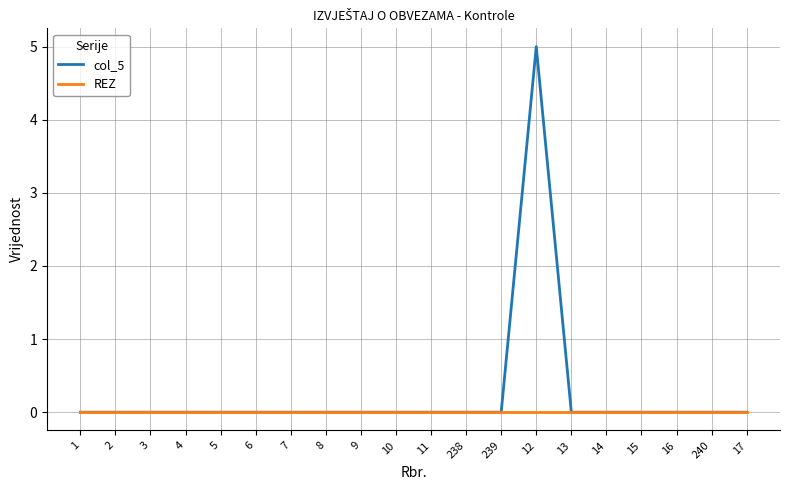

What is the maximum value for col_5?

5